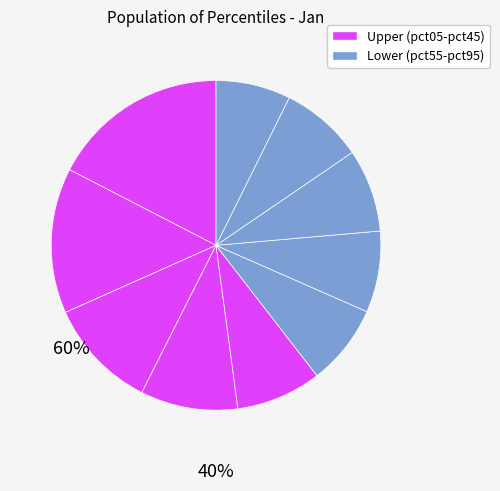

Rank the categories by value from lowest to highest.

pct95, pct55, pct65, pct75, pct85, pct45, pct35, pct25, pct15, pct05